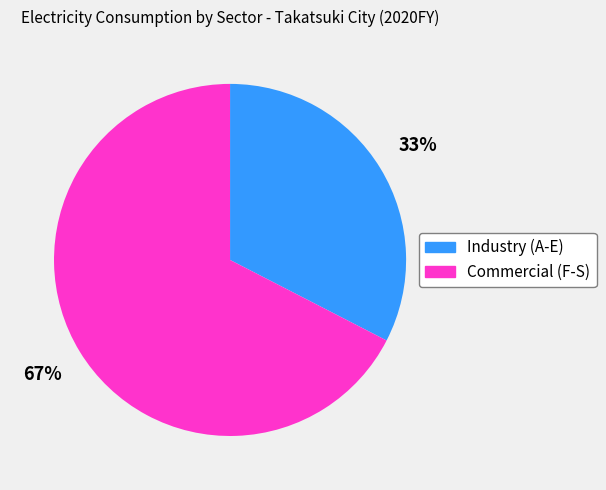

Between Commercial (F-S) and Industry (A-E), which is larger?

Commercial (F-S)